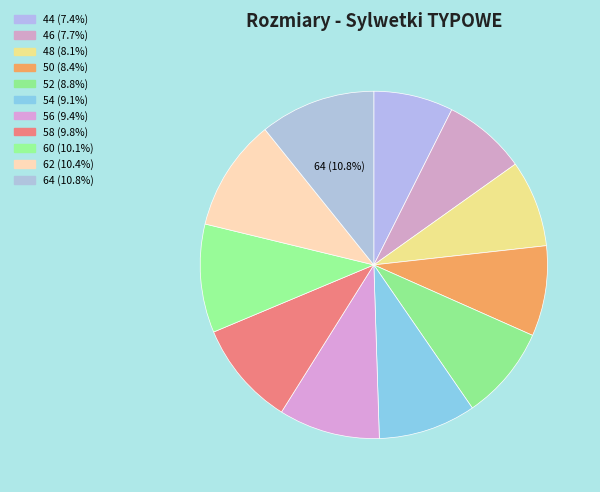

How many slices are in this pie chart?

11